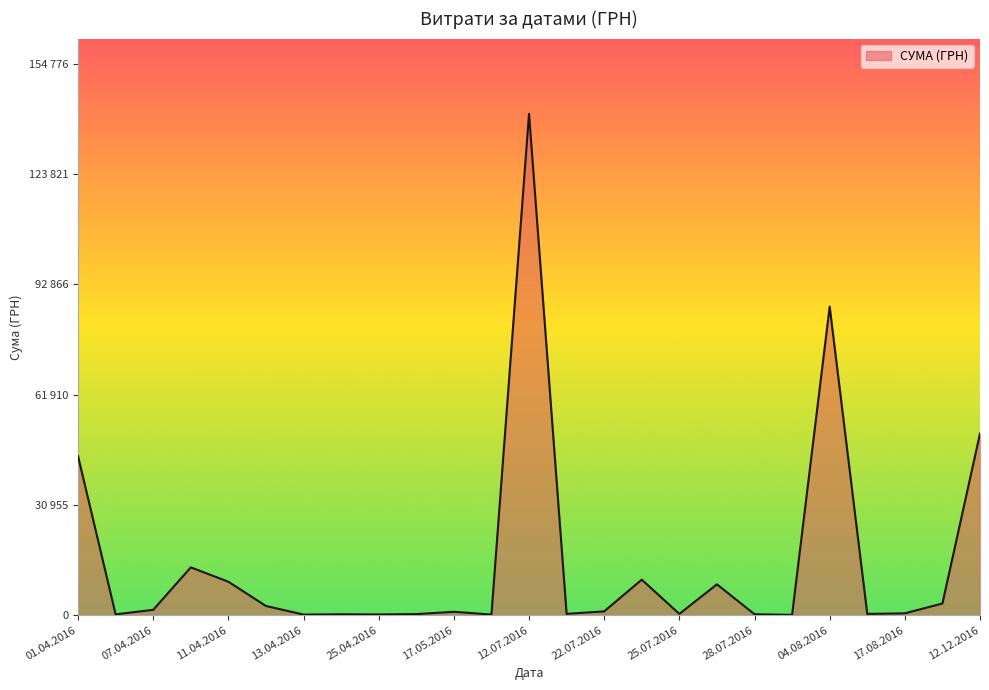

Does the chart have visible grid lines?

No